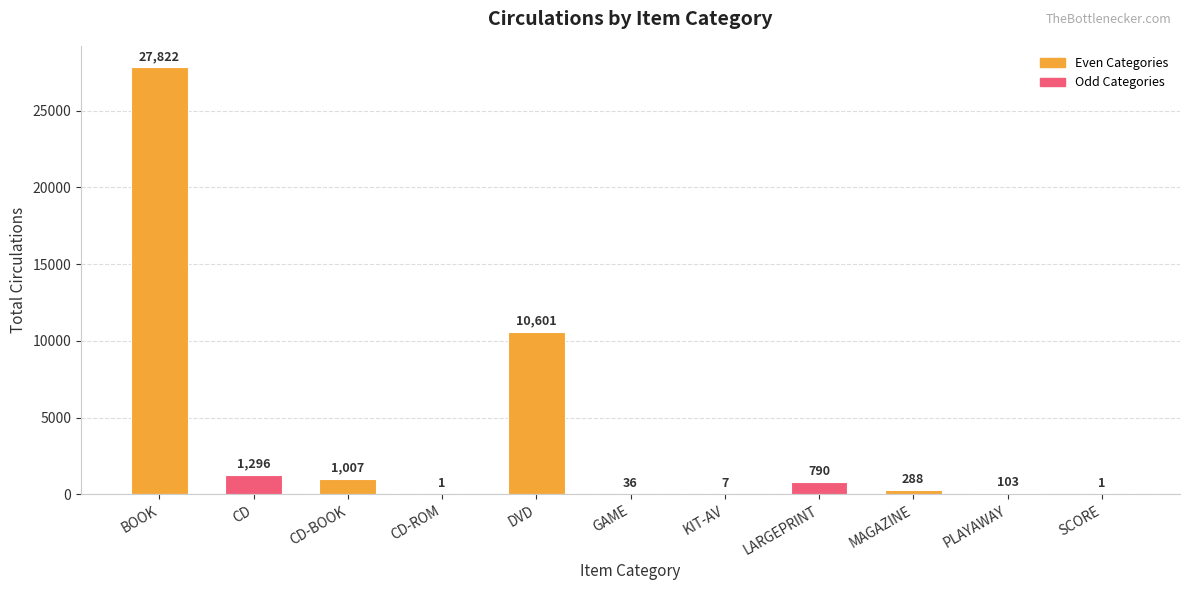

What is the difference between the values at SCORE and CD?

1295